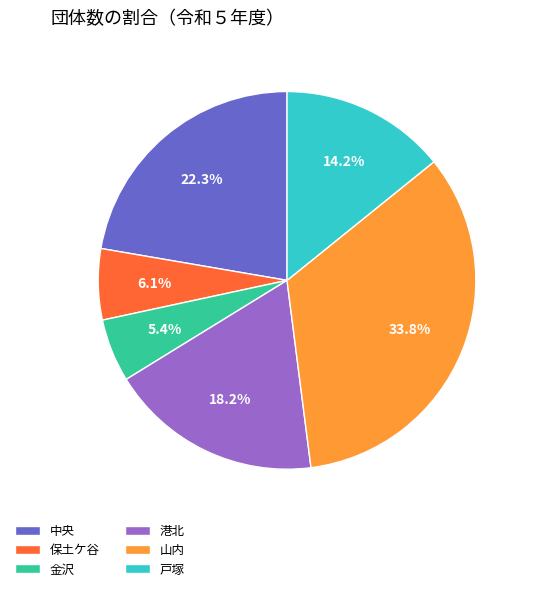

What is the total percentage of 港北 and 金沢?

23.6%